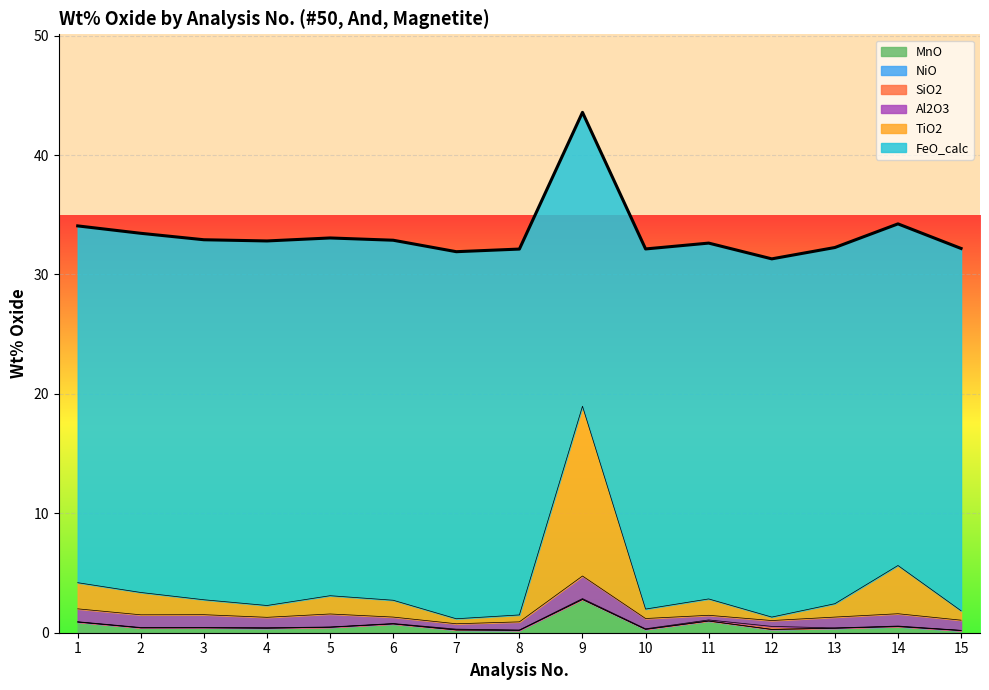

At which label does TiO2 reach its peak?

9